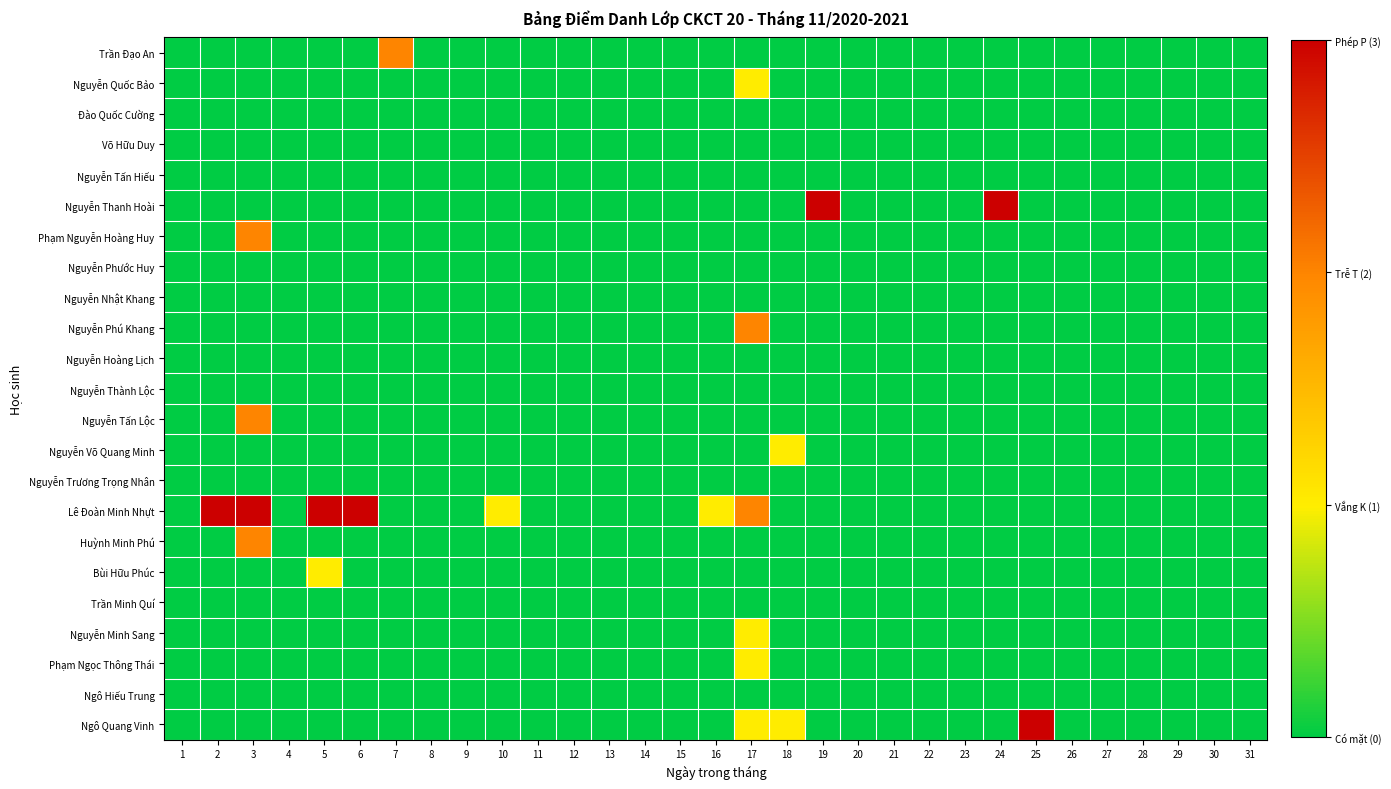

How many categories are shown in the chart?

31